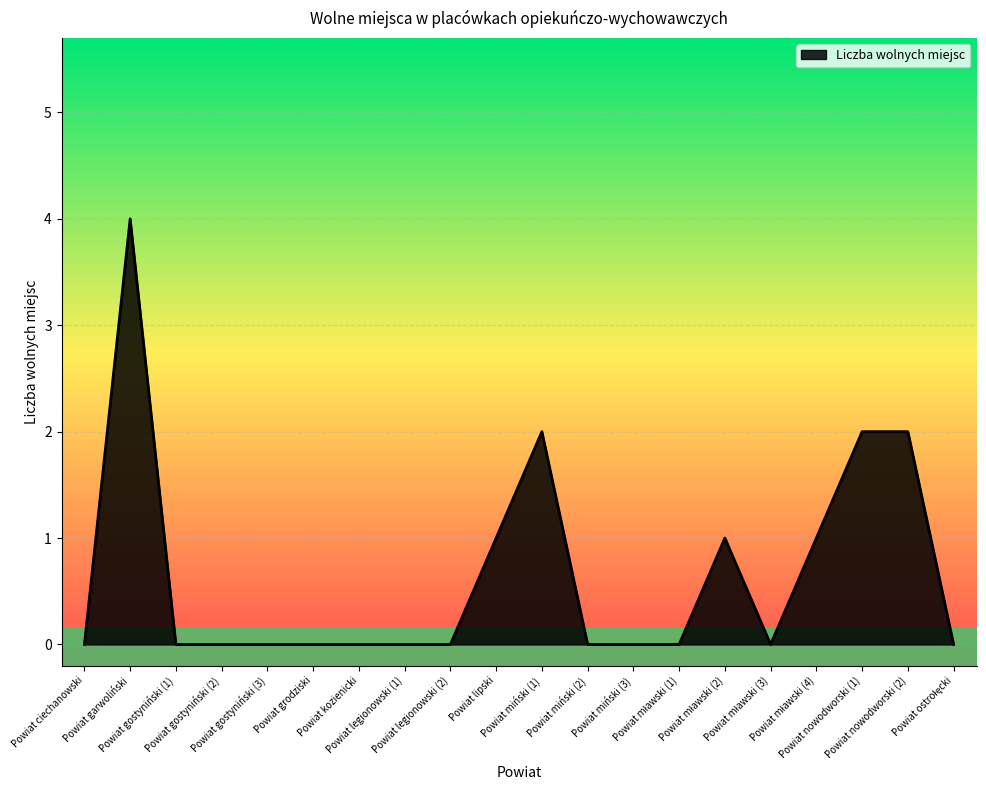

What is the difference between the maximum and minimum values?

4